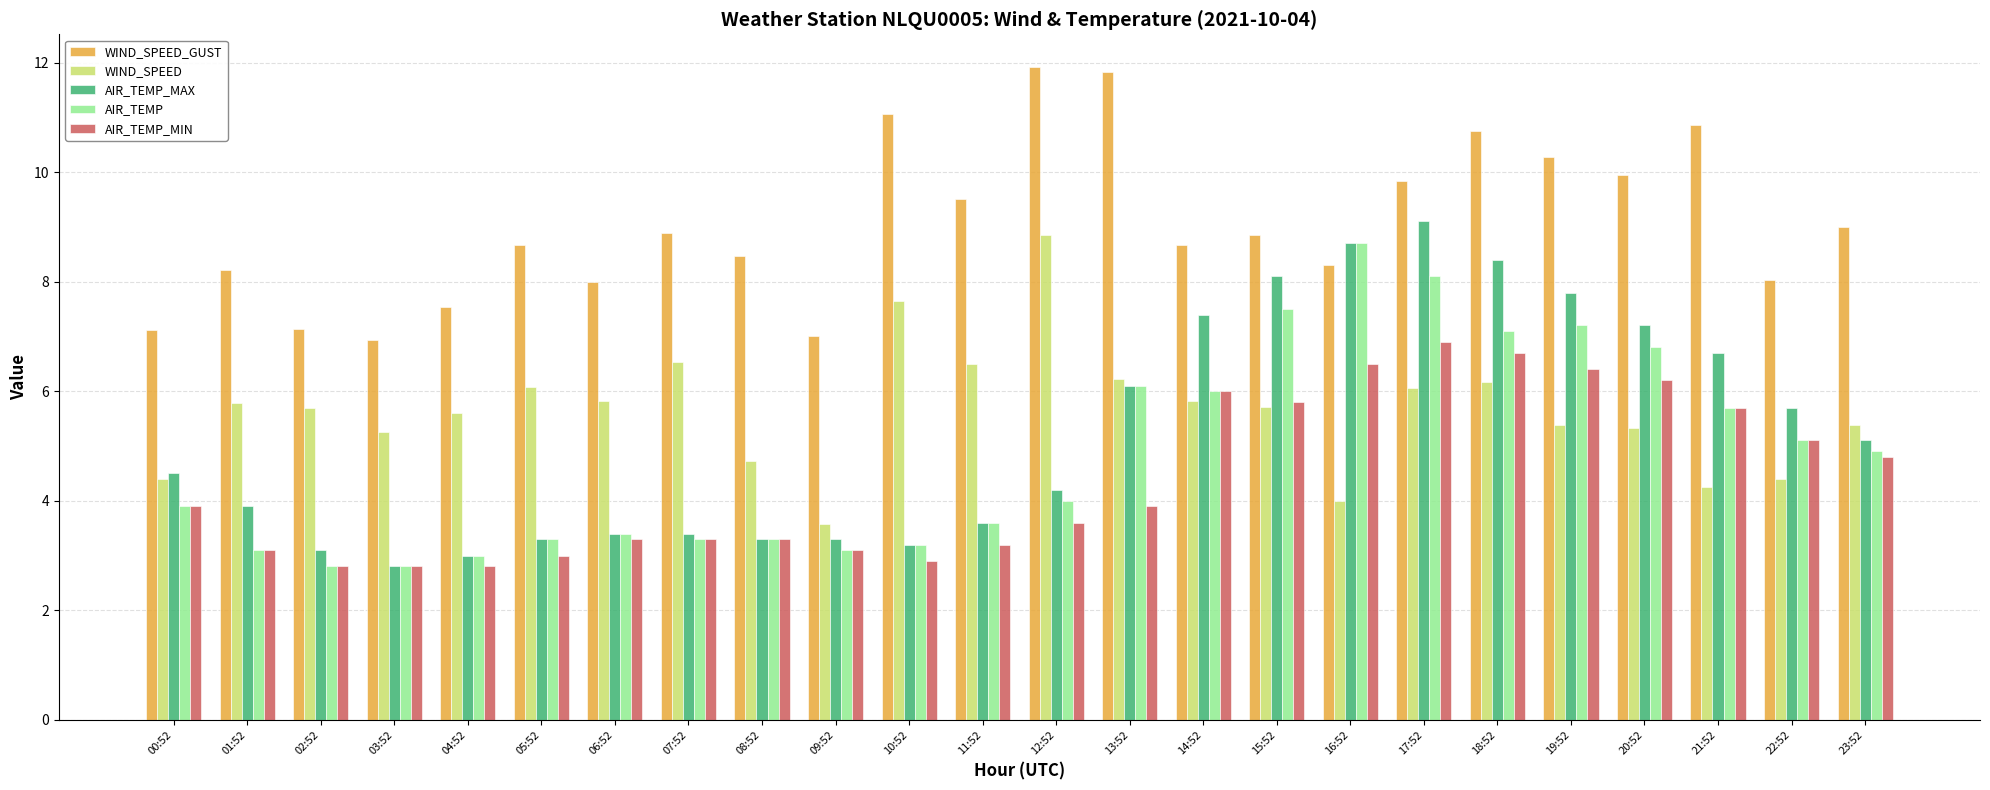

How many groups of bars are there?

24